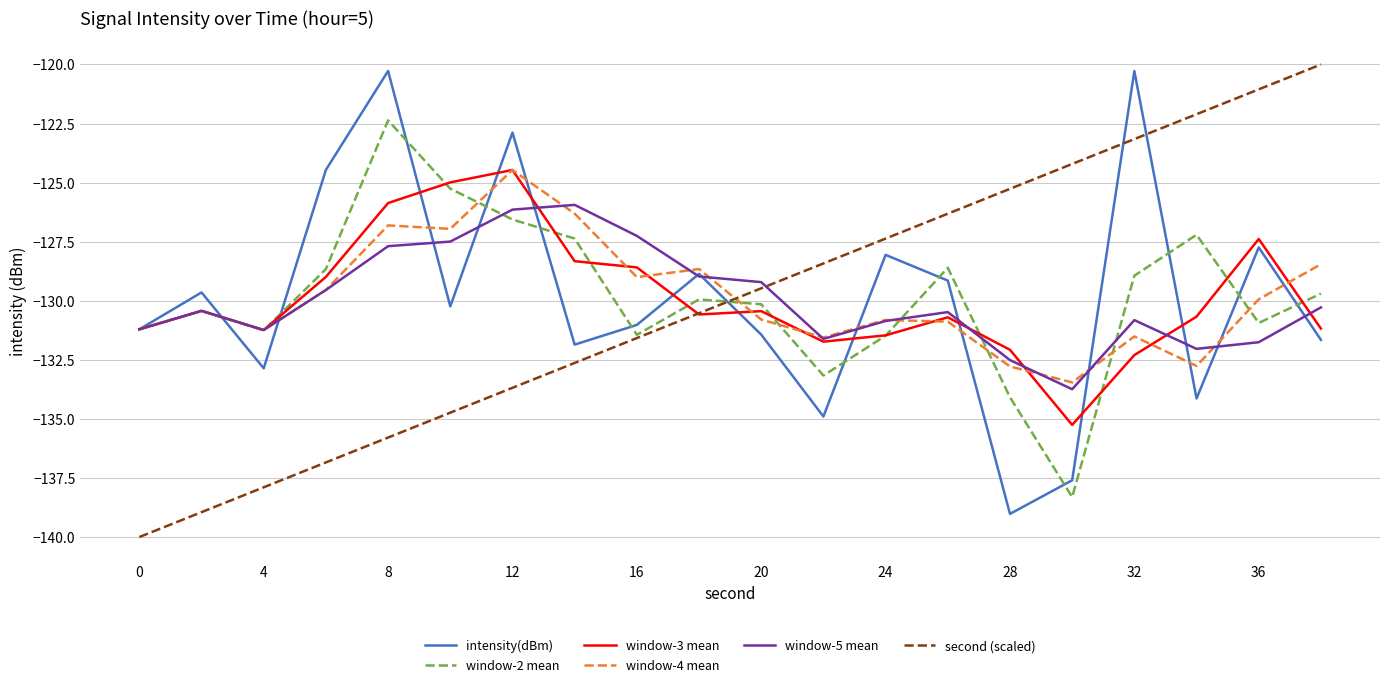

Which series ends up on top after the final intersection of window-5 mean and second (scaled)?

second (scaled)